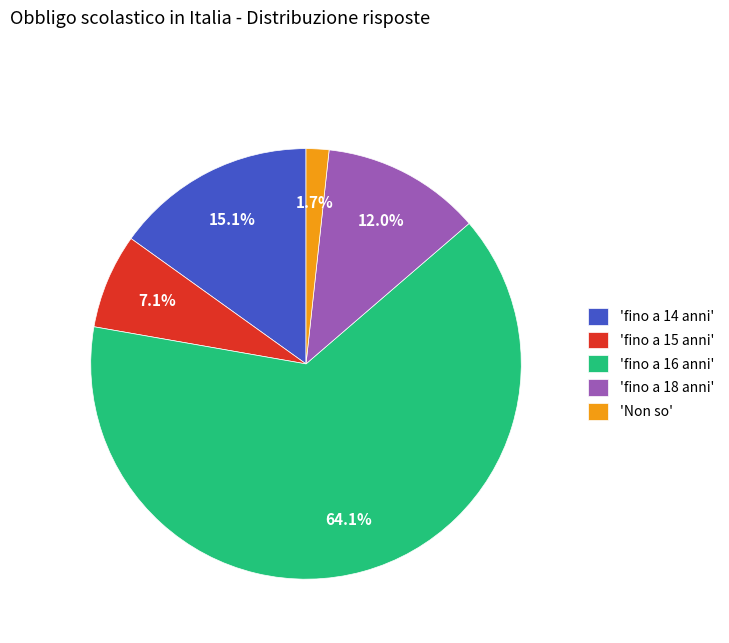

Rank the categories by value from highest to lowest.

'fino a 16 anni', 'fino a 14 anni', 'fino a 18 anni', 'fino a 15 anni', 'Non so'